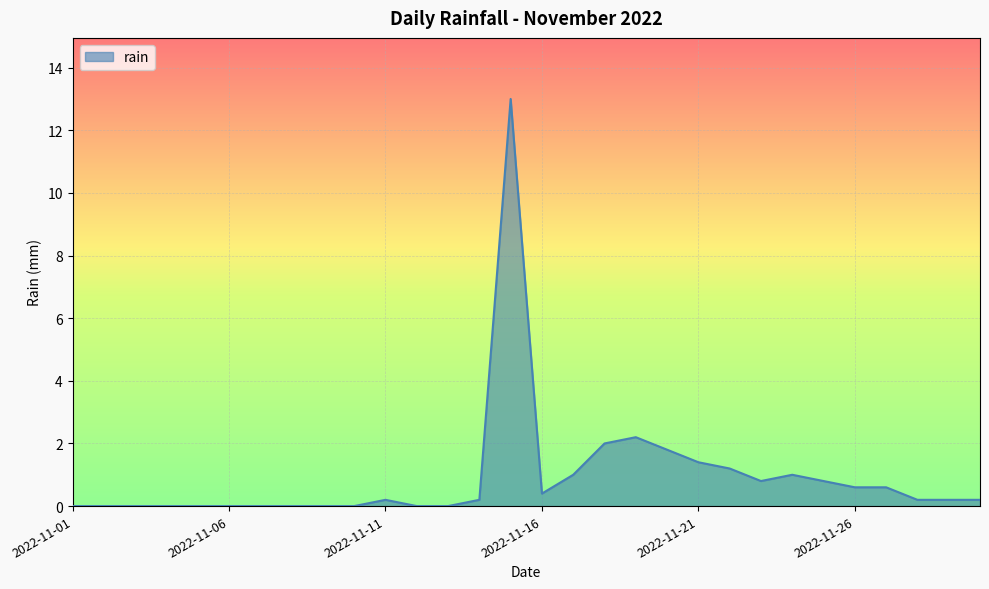

What is the difference between the maximum and minimum values?

13.0